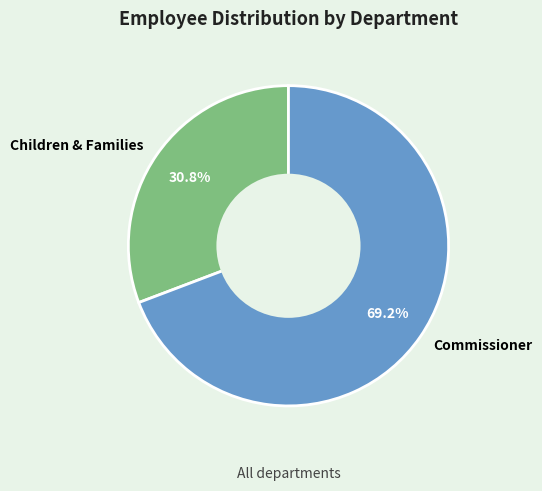

Approximately how many times larger is the value at Children & Families compared to Commissioner?

0.4